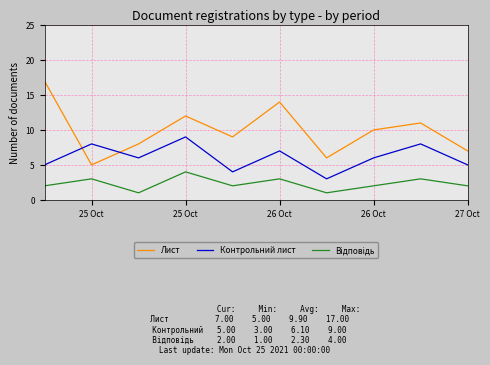

How many lines are shown in the chart?

3